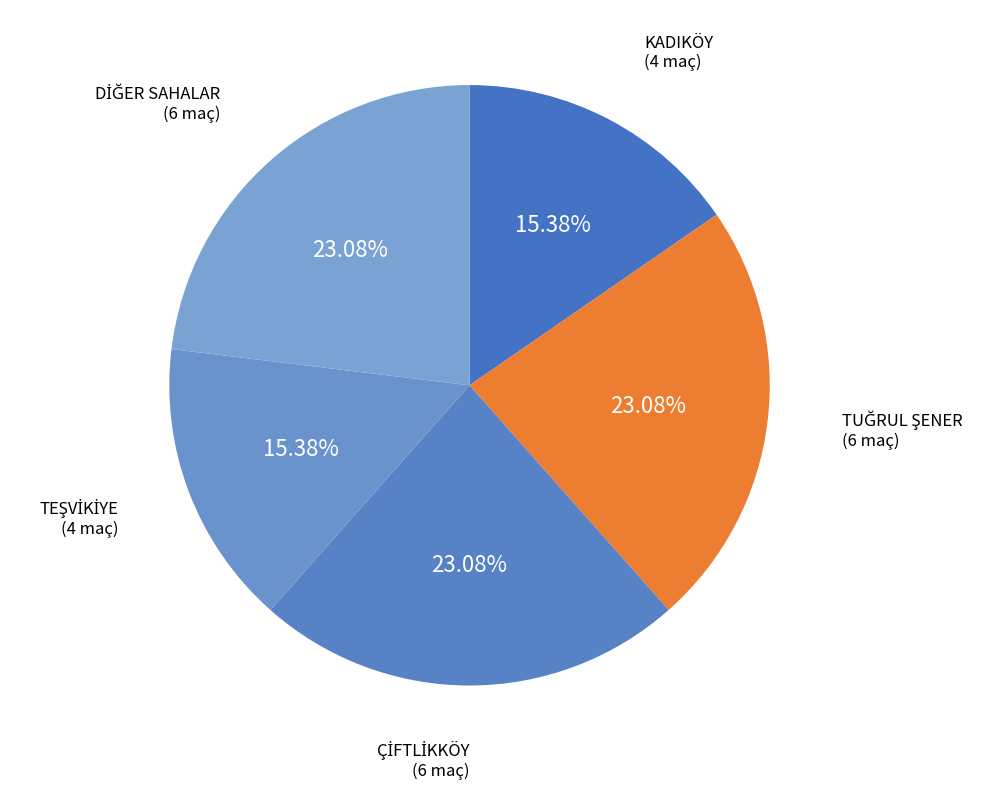

Count the number of slices in the pie.

5